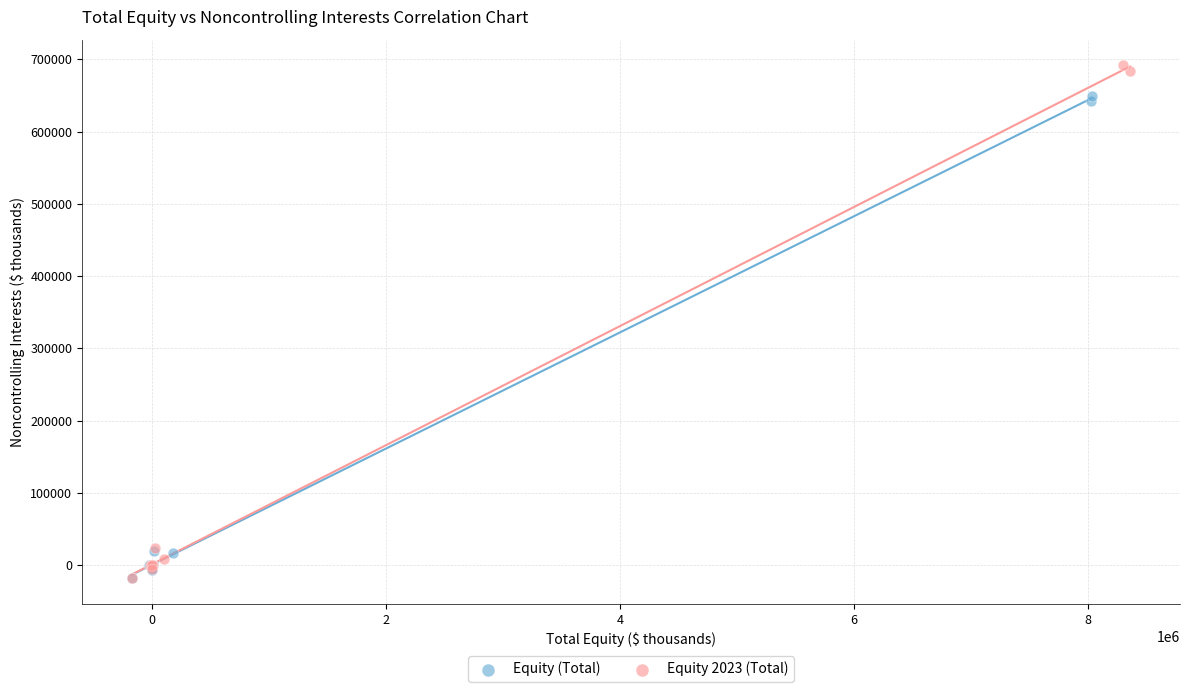

Which series contains the highest Y value?

Equity 2023 (Total)